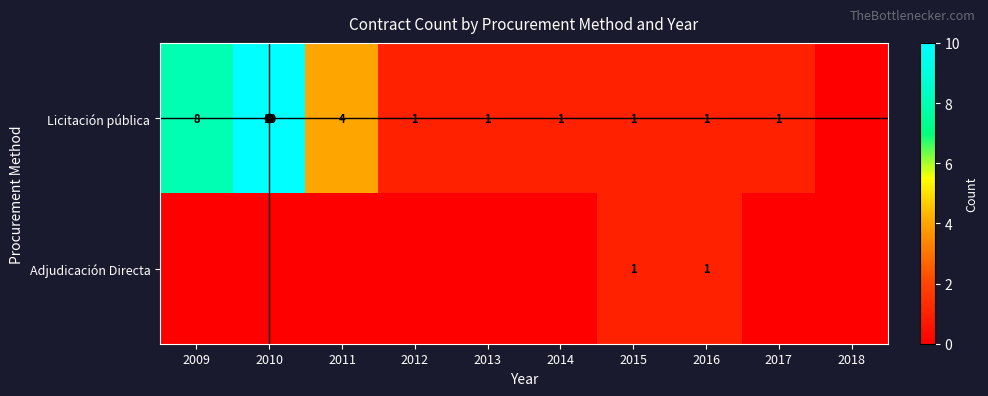

The value of Adjudicación Directa at 2015 is 1. True or false?

True